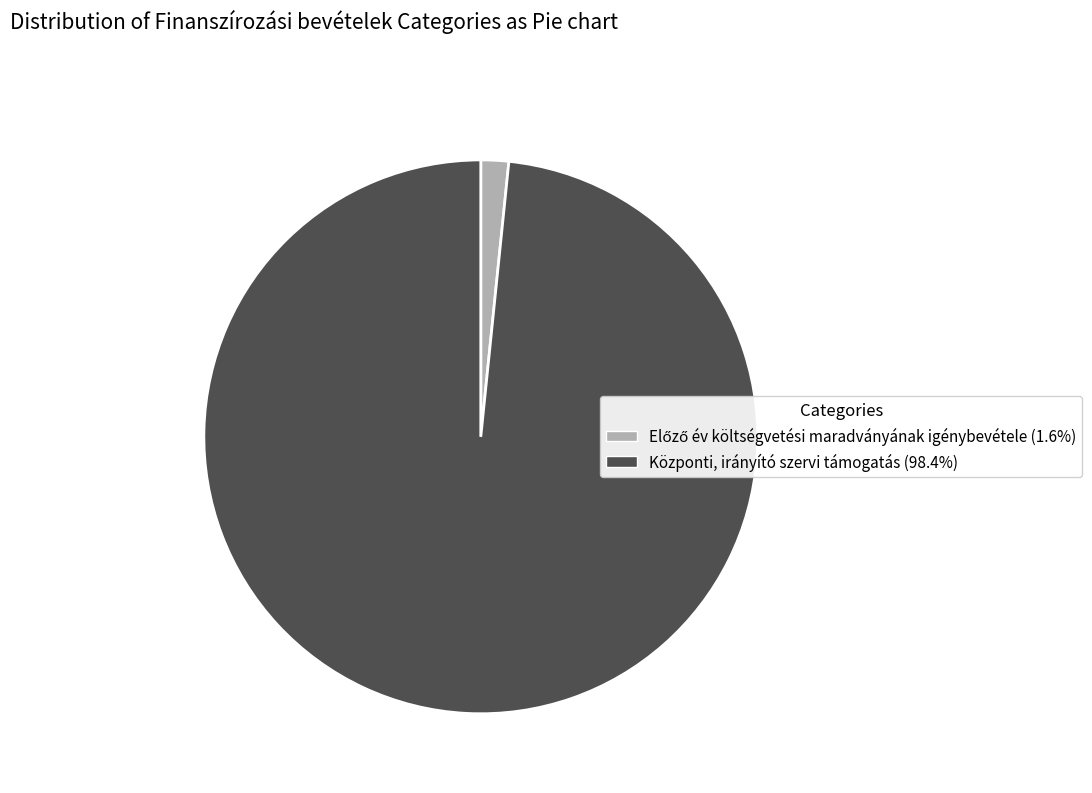

Is there a majority slice in this chart?

Yes